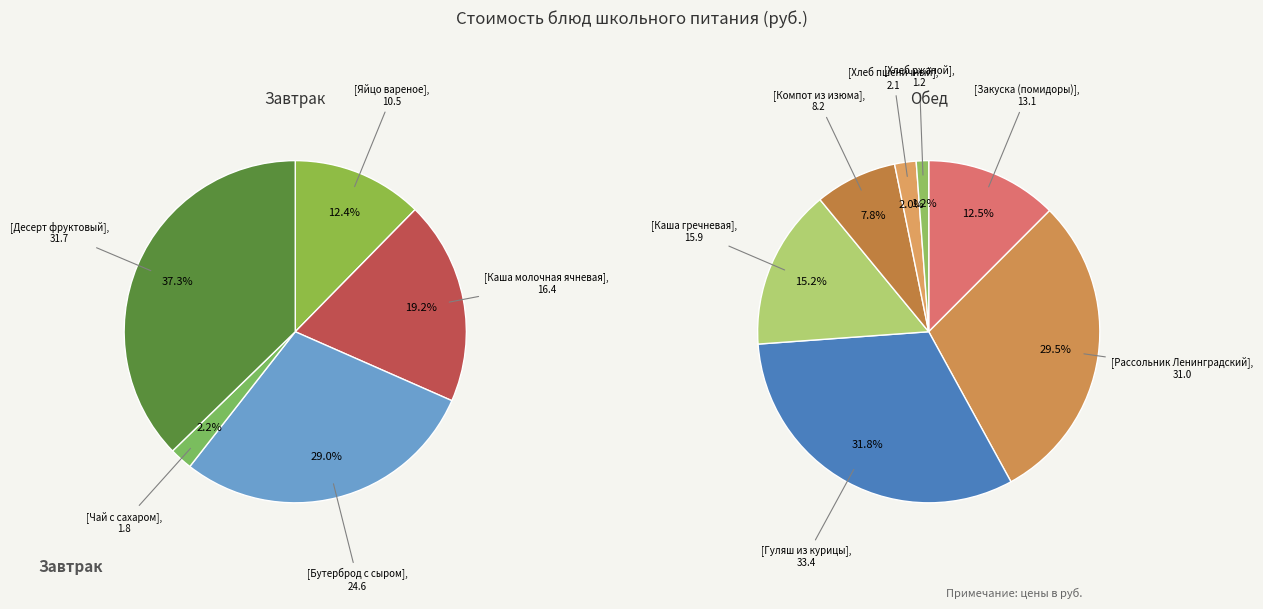

Is there a majority slice in this chart?

No